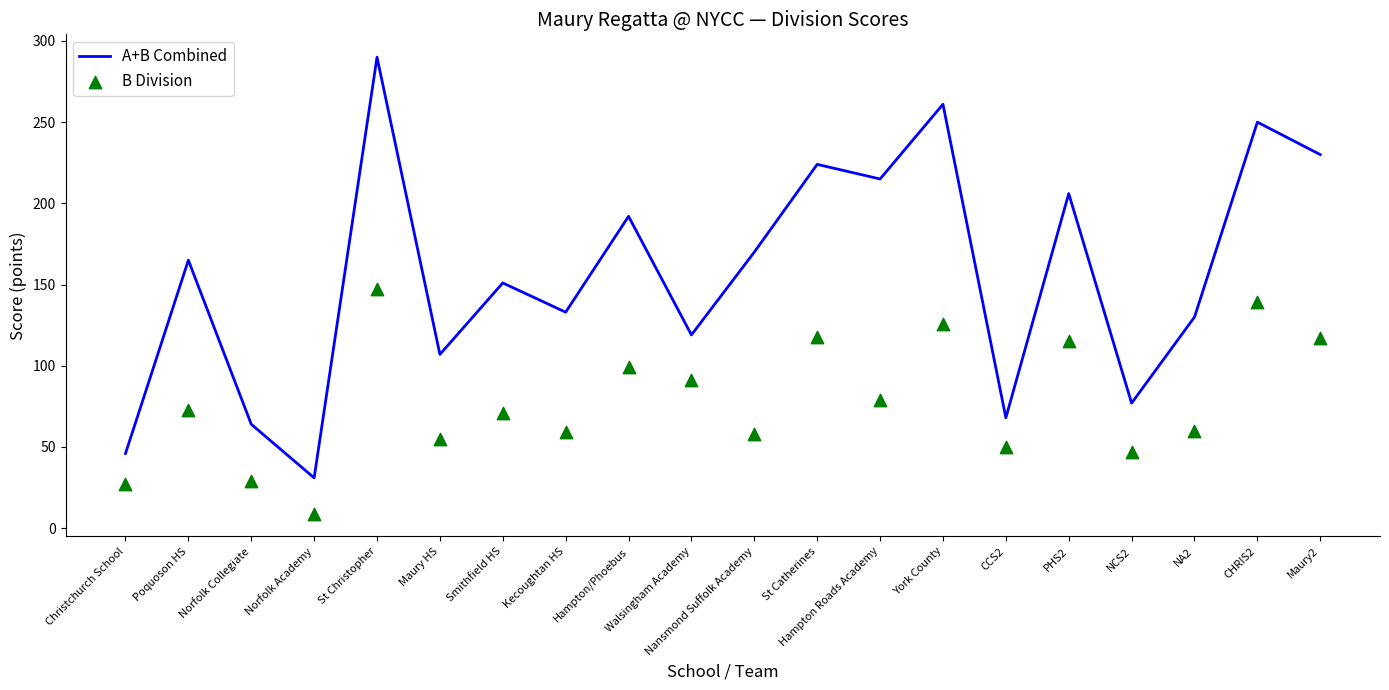

Is the value of B Division at St Christopher greater than the value of A+B Combined at Maury2?

No